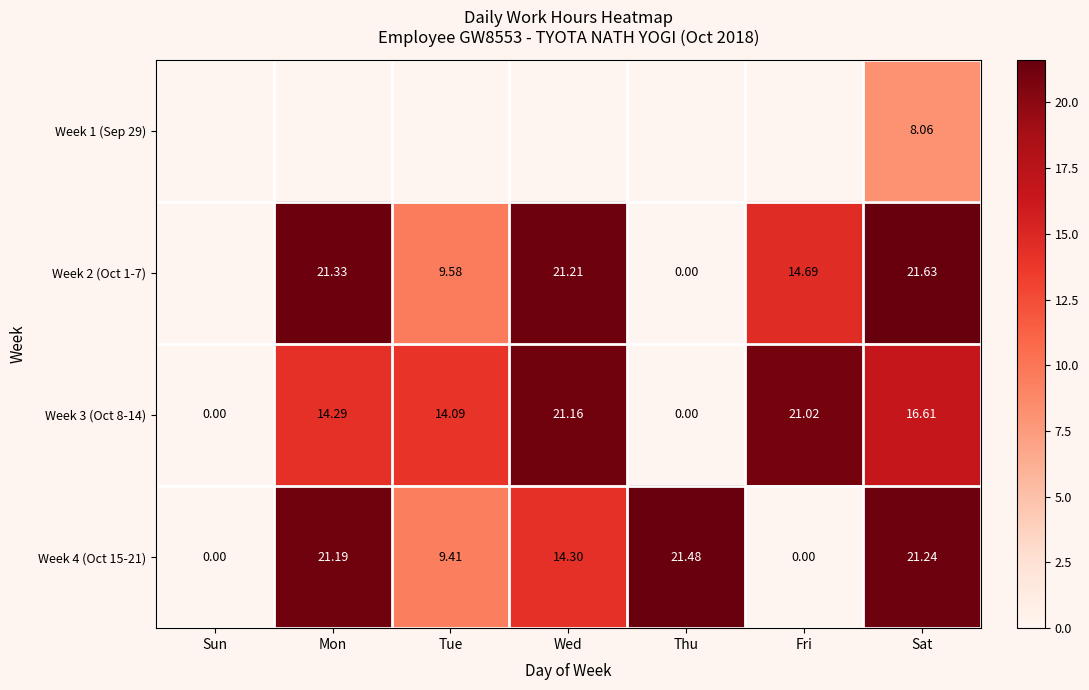

At which category is the sum across all series the highest?

Sat